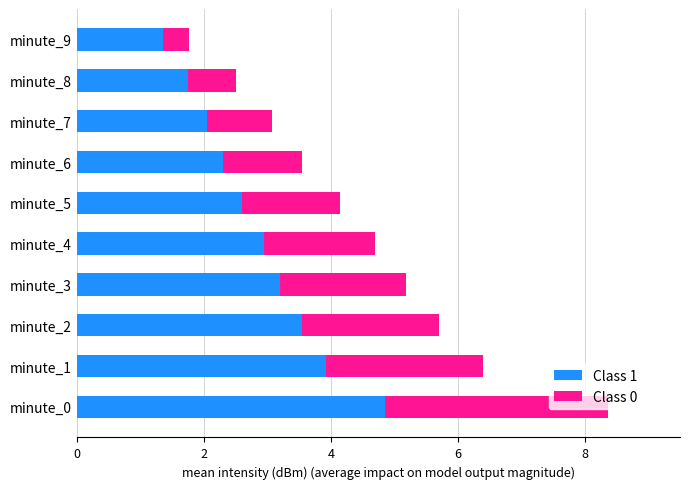

How many categories are shown in the chart?

10